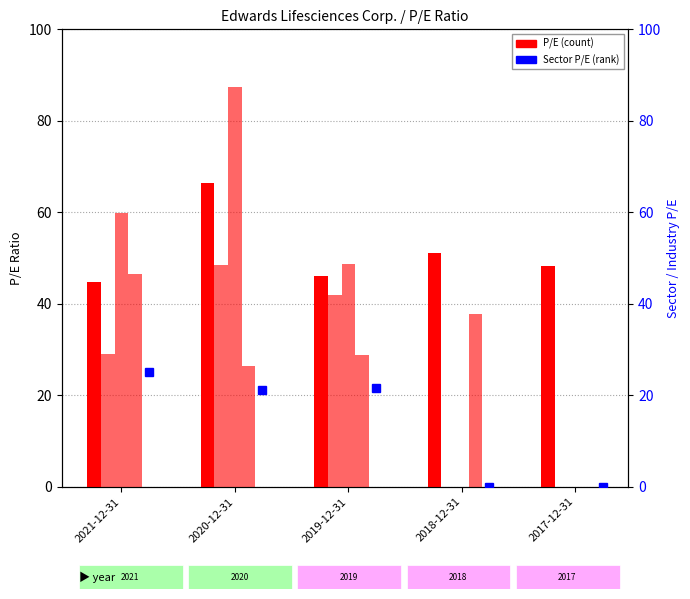

Reading right to left, extract all data points from this chart.

P/E: 48.2	51.1	46.0	66.5	44.7
Abbott Laboratories: 0.0	0.0	41.8	48.5	29.1
Intuitive Surgical Inc.: 0.0	0.0	48.7	87.5	59.9
Medtronic PLC: 0.0	37.8	28.8	26.3	46.6
건강 관리 장비 및 서비스: 0.0	0.0	21.7	21.2	25.1